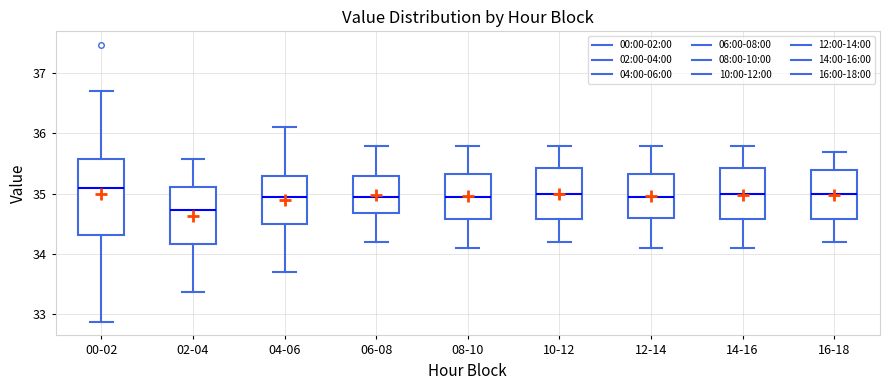

Reading left to right, transcribe this box plot: for each box, give where its median line is, the range the box spans, and where its two whiskers end, as read against the y-axis. The values are not printed on the chart, so give them approximately, as read against the axis.

00-02: median 35.1, box 34.3 to 35.6, whiskers 32.9 to 36.7
02-04: median 34.7, box 34.2 to 35.1, whiskers 33.4 to 35.6
04-06: median 35.0, box 34.5 to 35.3, whiskers 33.7 to 36.1
06-08: median 35.0, box 34.7 to 35.3, whiskers 34.2 to 35.8
08-10: median 35.0, box 34.6 to 35.3, whiskers 34.1 to 35.8
10-12: median 35.0, box 34.6 to 35.4, whiskers 34.2 to 35.8
12-14: median 35.0, box 34.6 to 35.3, whiskers 34.1 to 35.8
14-16: median 35.0, box 34.6 to 35.4, whiskers 34.1 to 35.8
16-18: median 35.0, box 34.6 to 35.4, whiskers 34.2 to 35.7